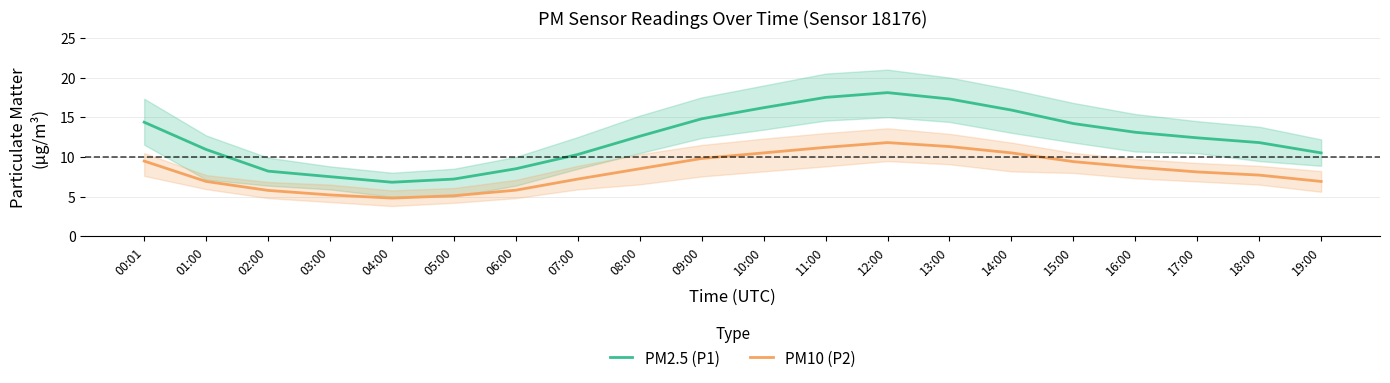

What is the label of the 17th point from the right?

03:00